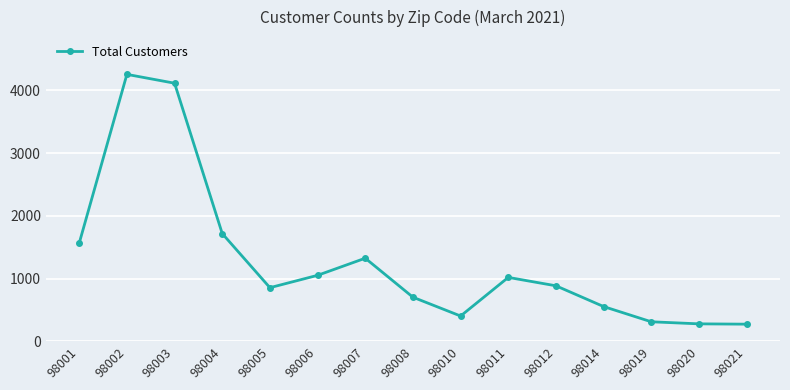

Where is the data nearest to the value 2265?

98004